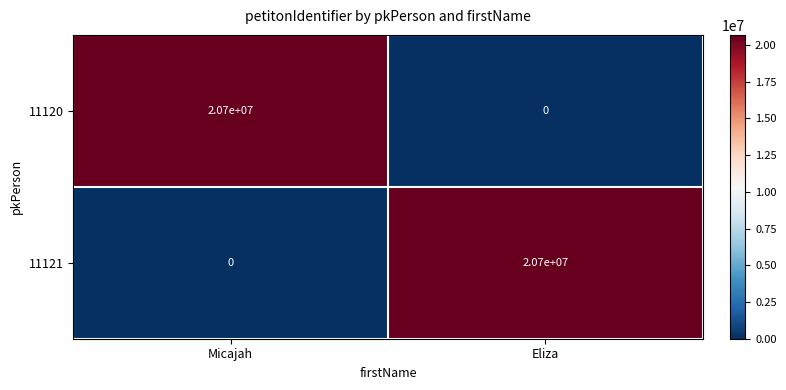

How many values in 11121 are above zero?

1